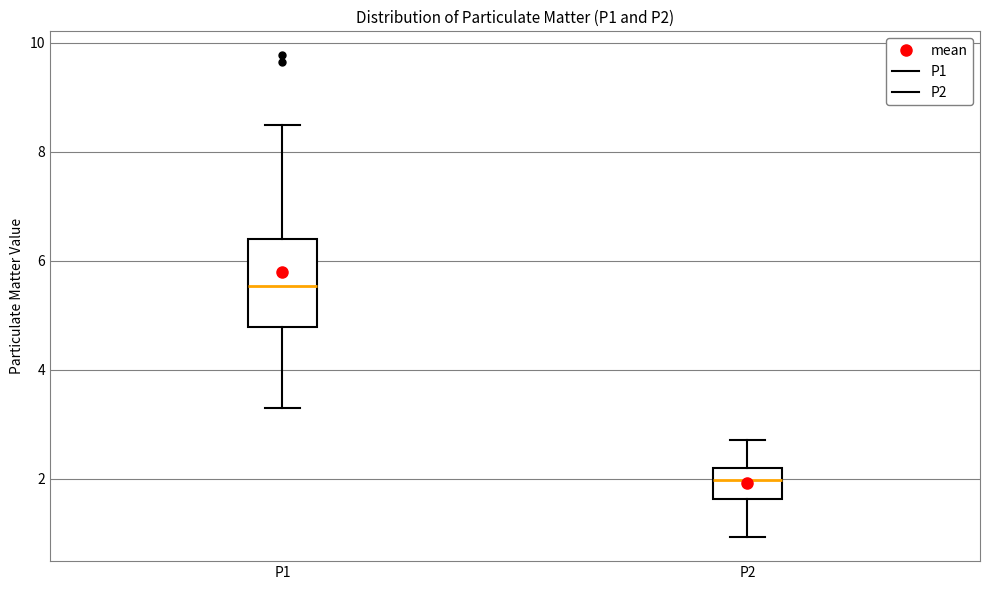

Where is the upper edge of the box for P1 on the y-axis? The values are not printed on the chart, so give them approximately, as read against the axis.

6.4